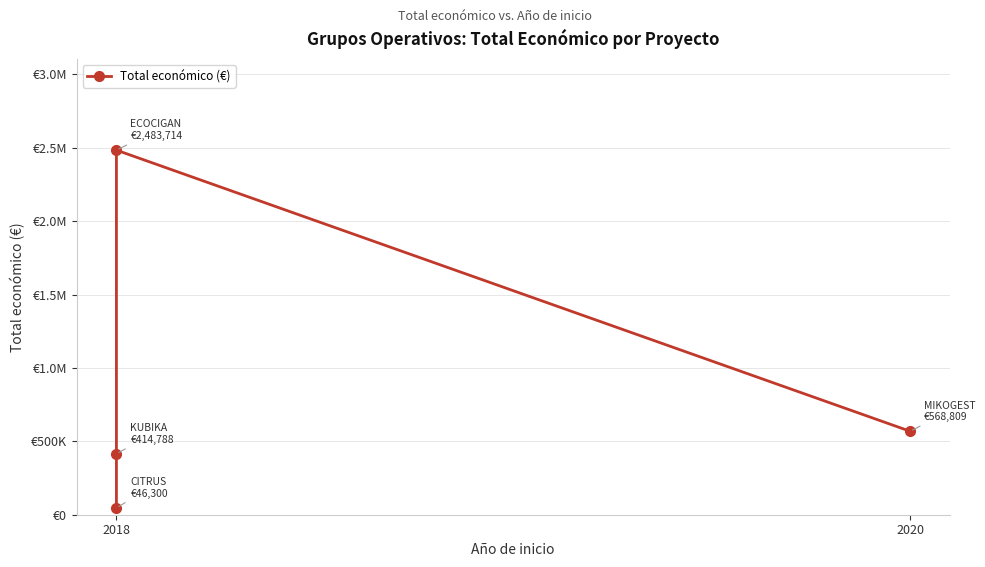

The chart shows a value of 738102 at 2018. True or false?

False